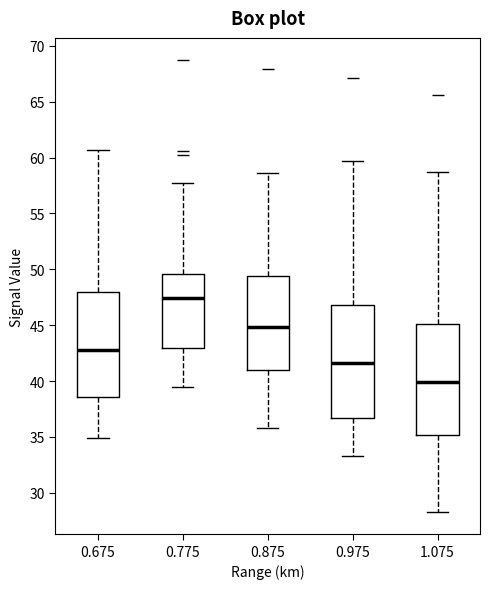

Reading left to right, transcribe this box plot: for each box, give where its median line is, the range the box spans, and where its two whiskers end, as read against the y-axis. The values are not printed on the chart, so give them approximately, as read against the axis.

0.675: median 43.0, box 38.5 to 48.0, whiskers 35.0 to 60.5
0.775: median 47.5, box 43.0 to 49.5, whiskers 39.5 to 57.5
0.875: median 45.0, box 41.0 to 49.5, whiskers 36.0 to 58.5
0.975: median 41.5, box 36.5 to 47.0, whiskers 33.5 to 59.5
1.075: median 40.0, box 35.0 to 45.0, whiskers 28.5 to 58.5